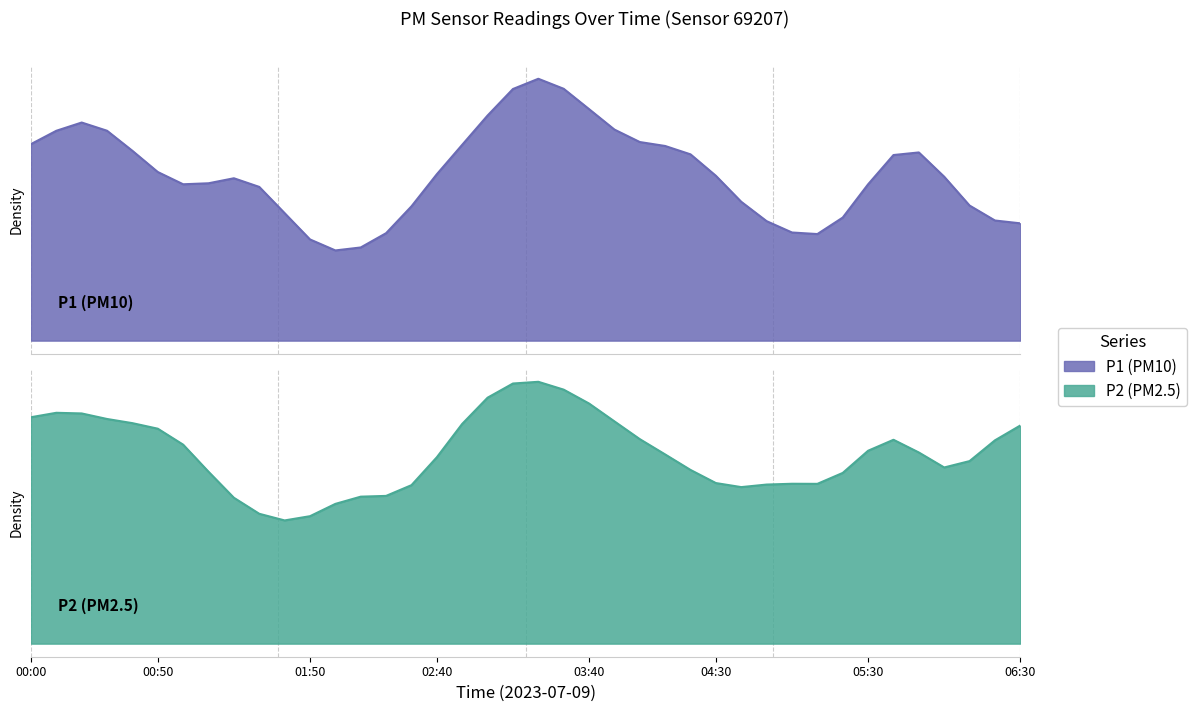

What is the value of the P2 point at the 9th from the left?

1.9